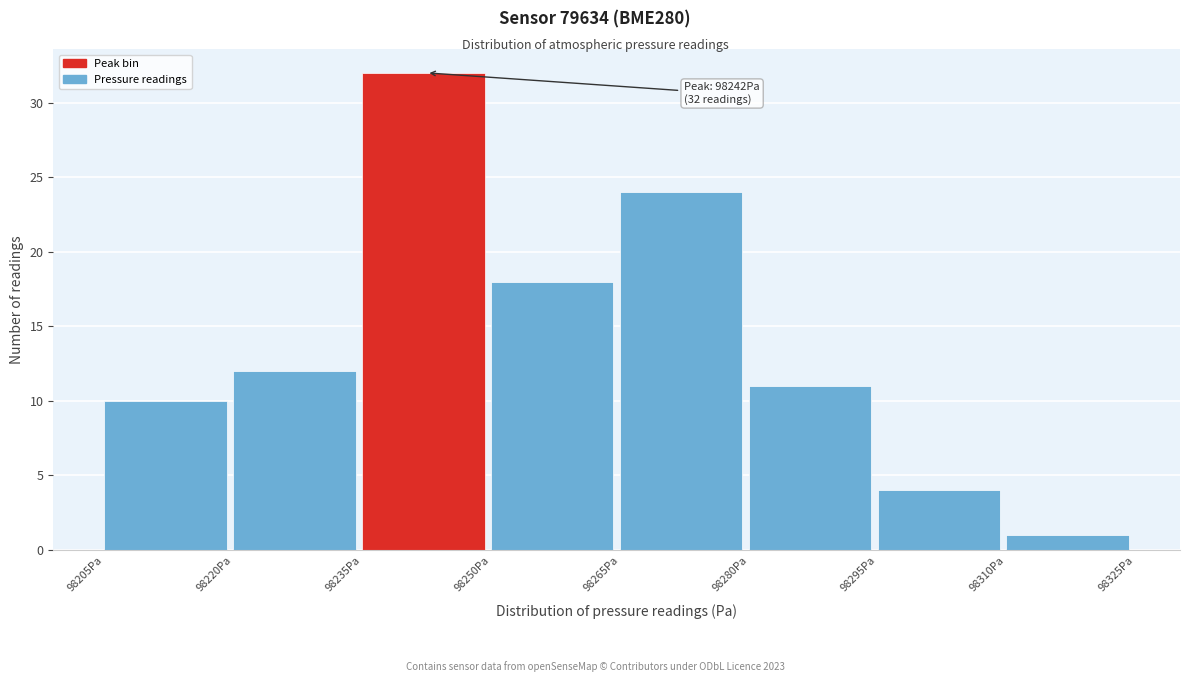

Over which range of the x-axis is the bar tallest?

98235 to 98250